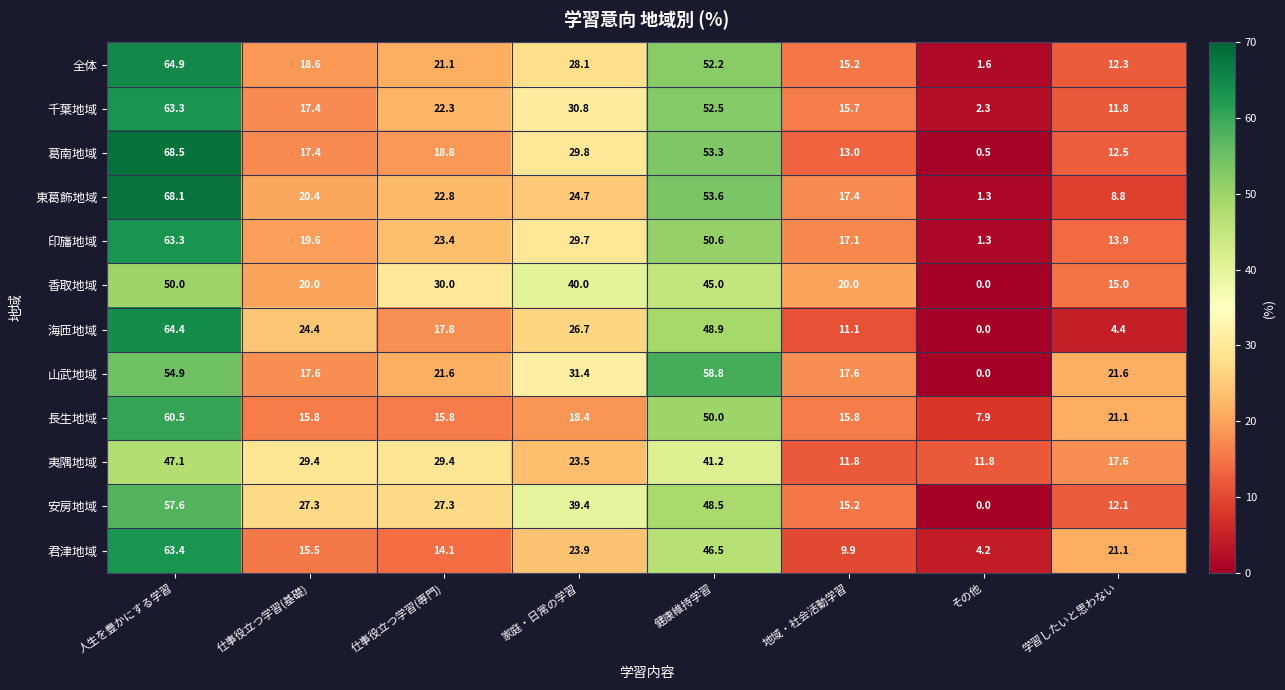

At how many categories does at least one series exceed 12?

7